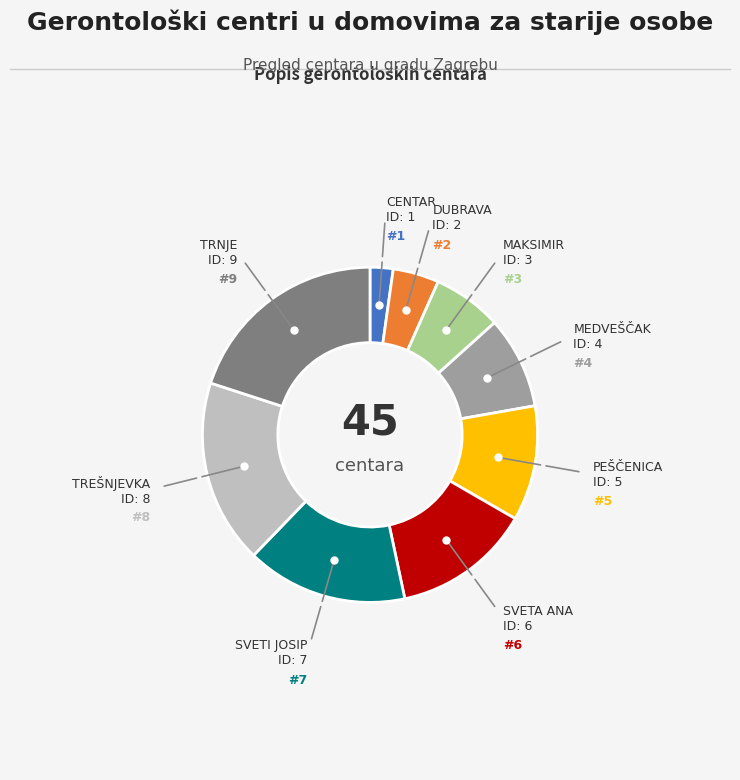

How many segments does this pie chart have?

9